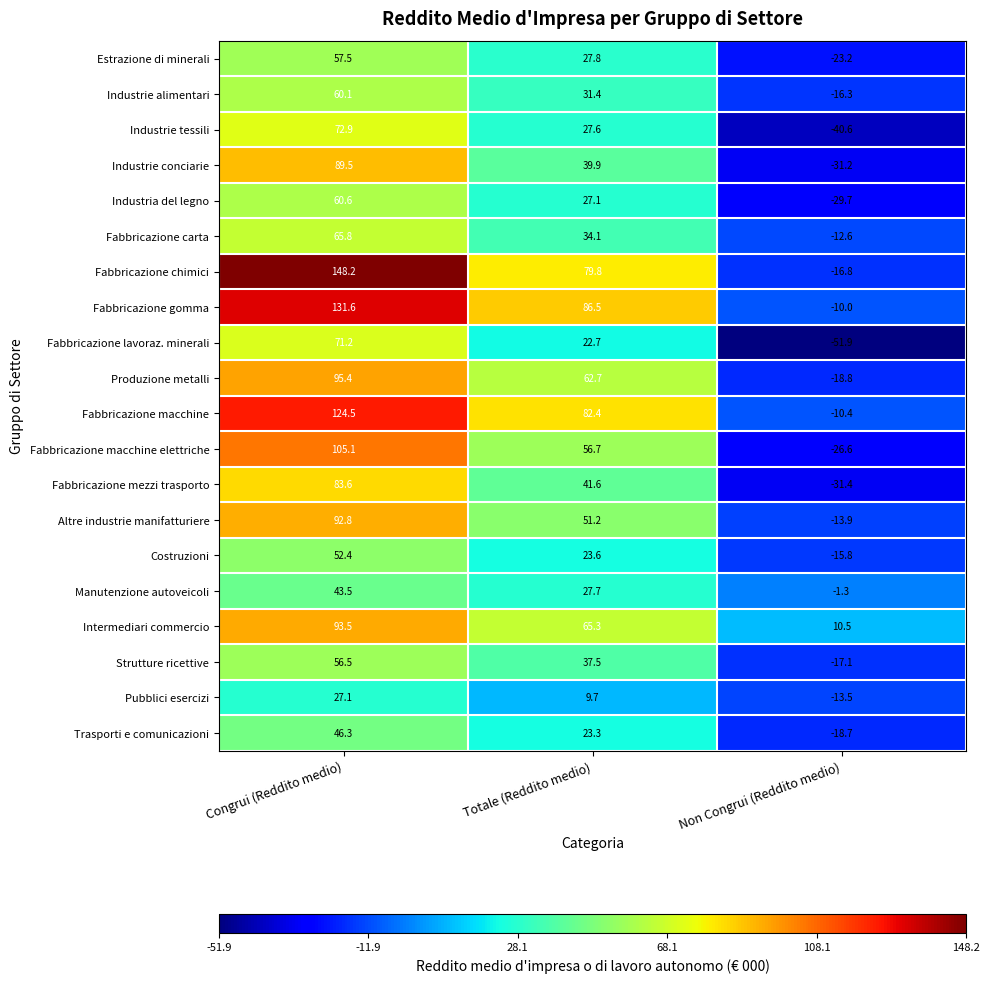

At which label does Produzione metalli first exceed 62?

Congrui (Reddito medio)